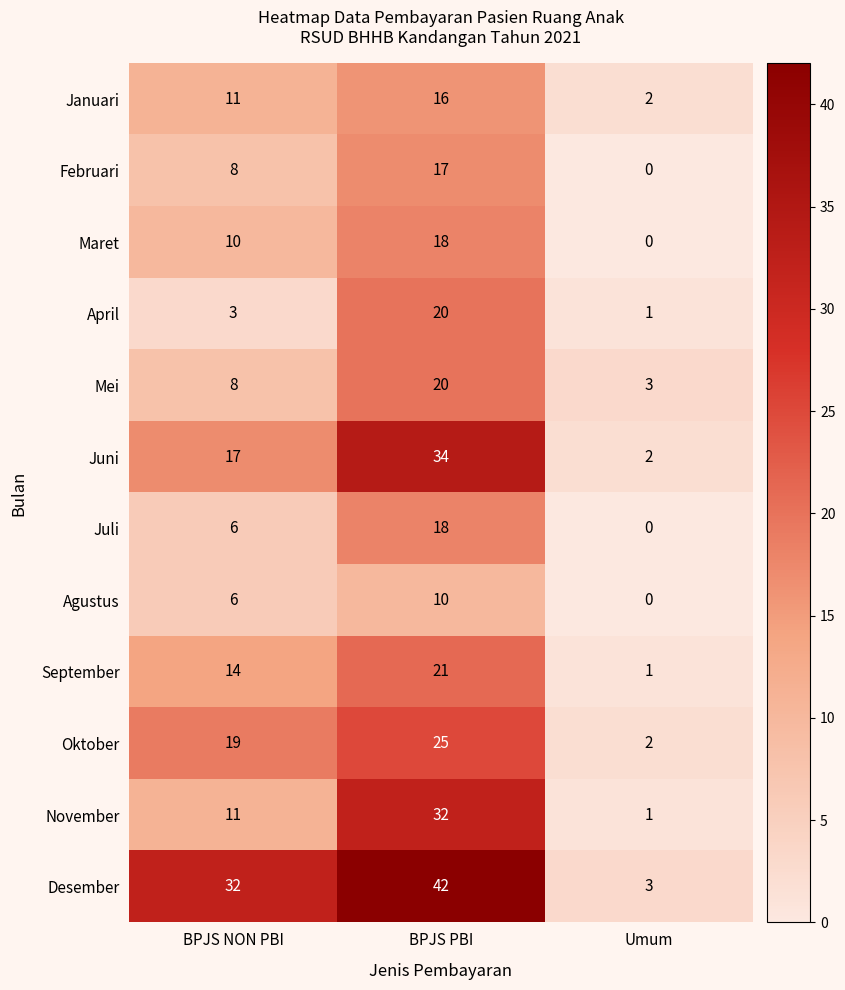

How many data points in Januari are less than 11?

1